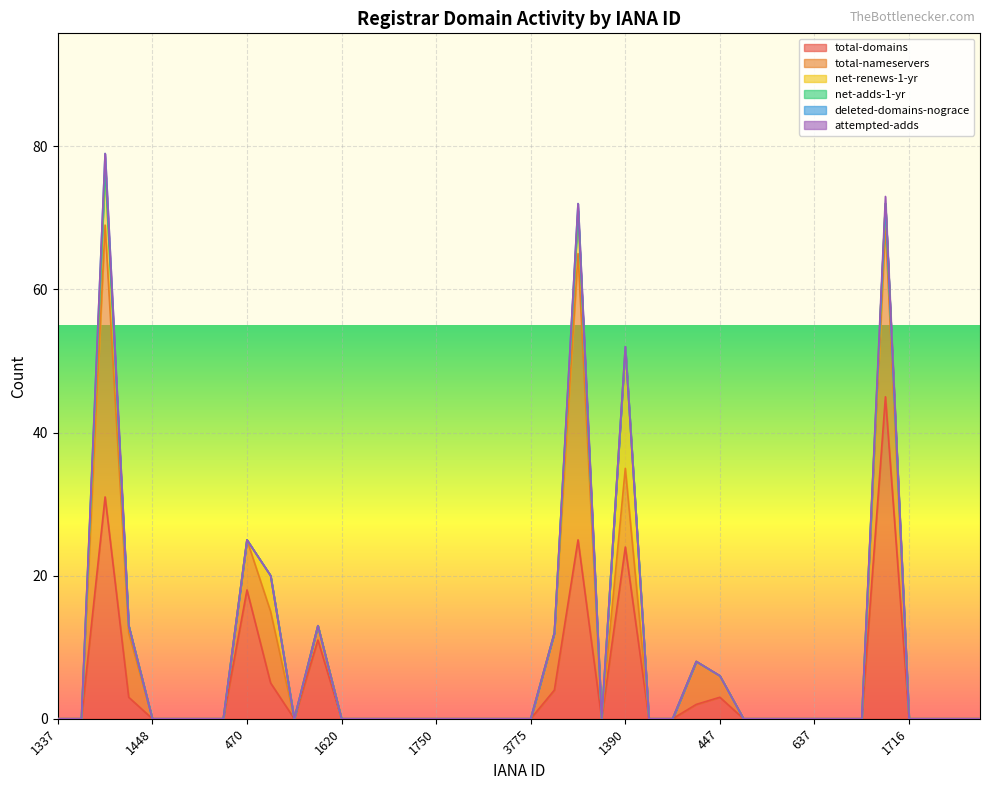

Which series has the largest total across all categories?

total-domains